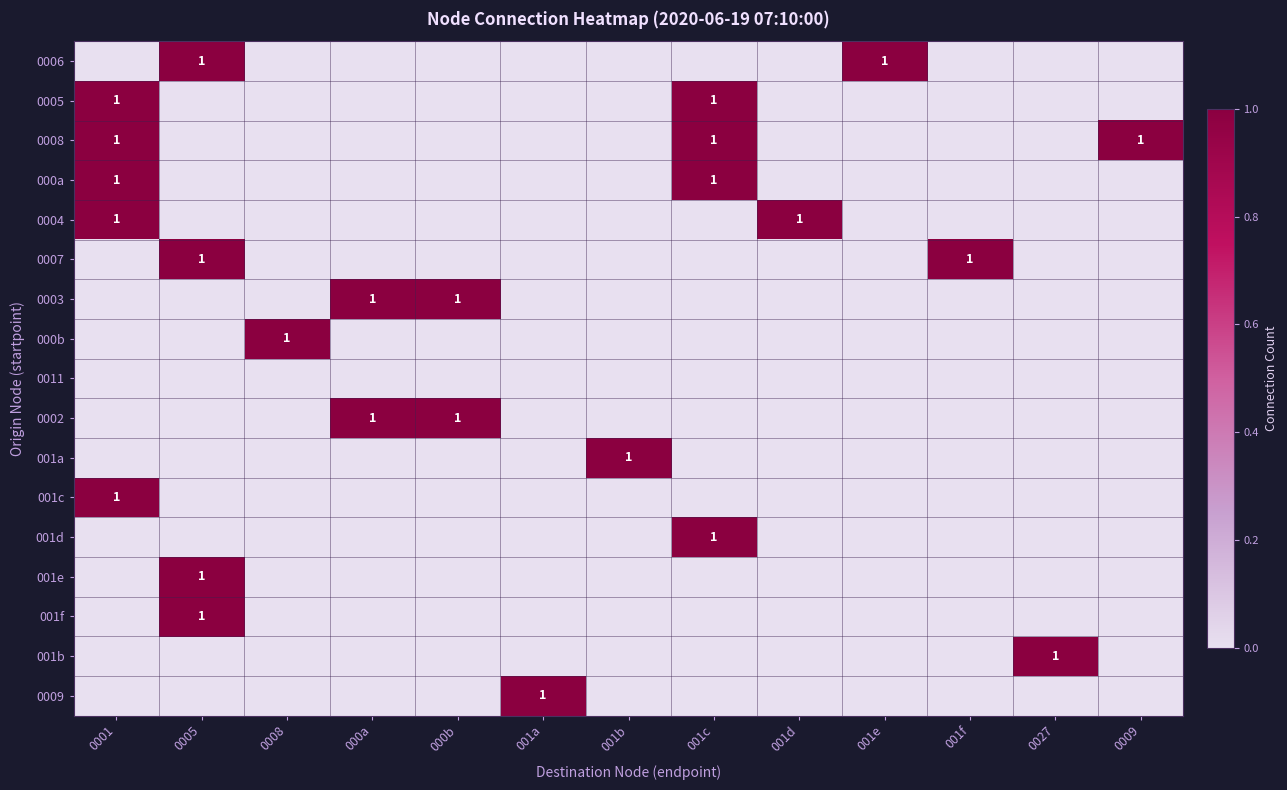

The 0007 series shows 1 at 001f. True or false?

True